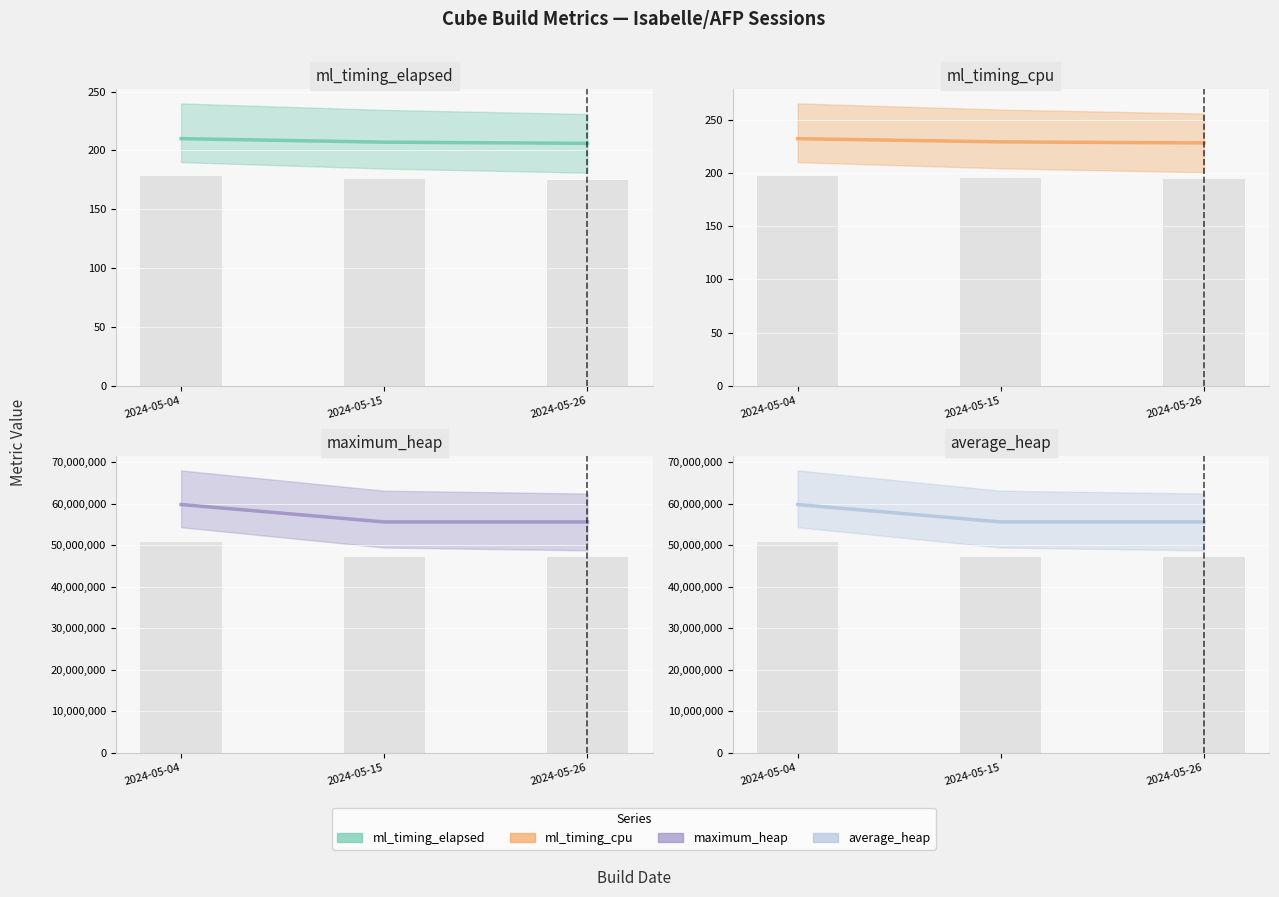

Reading left to right, what are all the values shown in this chart?

ml_timing_elapsed: 210	207	206
ml_timing_cpu: 232	229	228
maximum_heap: 59768832	55574528	55574528
average_heap: 59768832	55574528	55574528